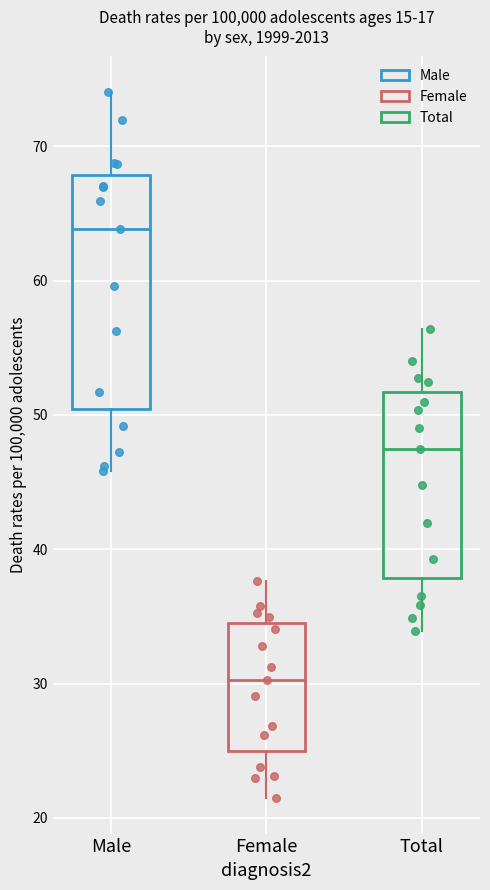

Reading left to right, read every box against the y-axis: the position of its median line, the range the box covers, and the ends of its whiskers. The values are not printed on the chart, so give them approximately, as read against the axis.

Male: median 64, box 50 to 68, whiskers 46 to 74
Female: median 30, box 25 to 35, whiskers 21 to 38
Total: median 48, box 38 to 52, whiskers 34 to 56